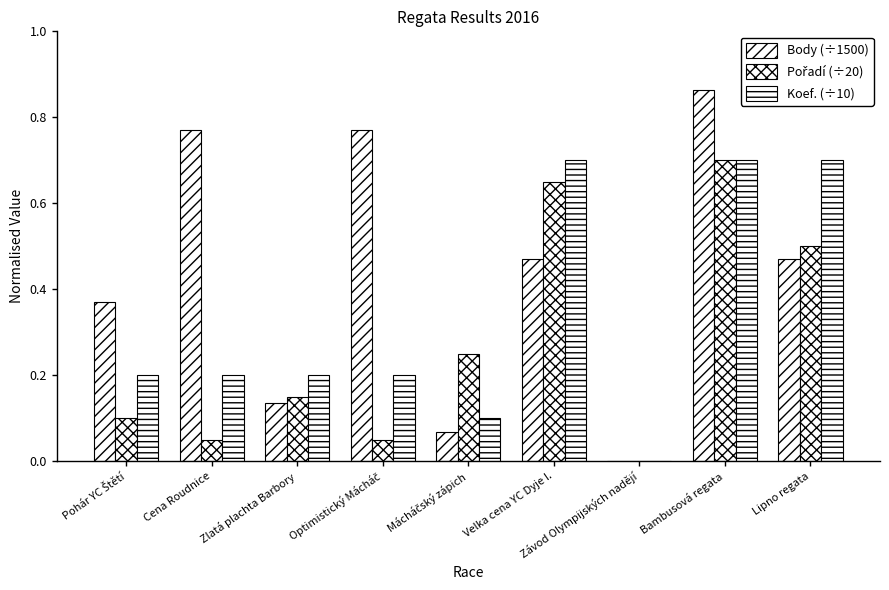

What is the difference between the maximum and minimum values in the Pořadí (÷20) series?

0.7